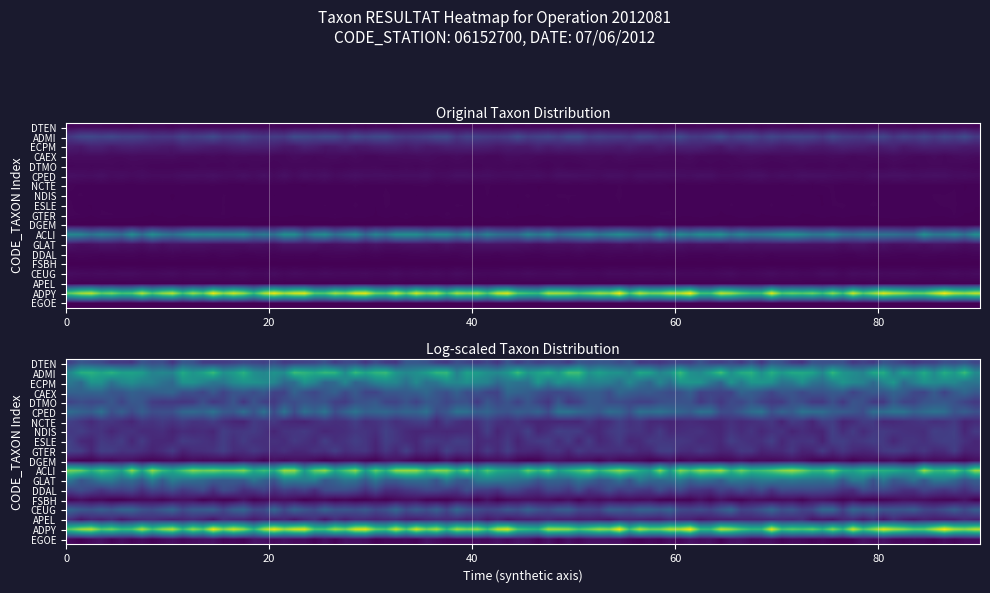

Approximately how many times larger is the value at 12 compared to 7?

3.7